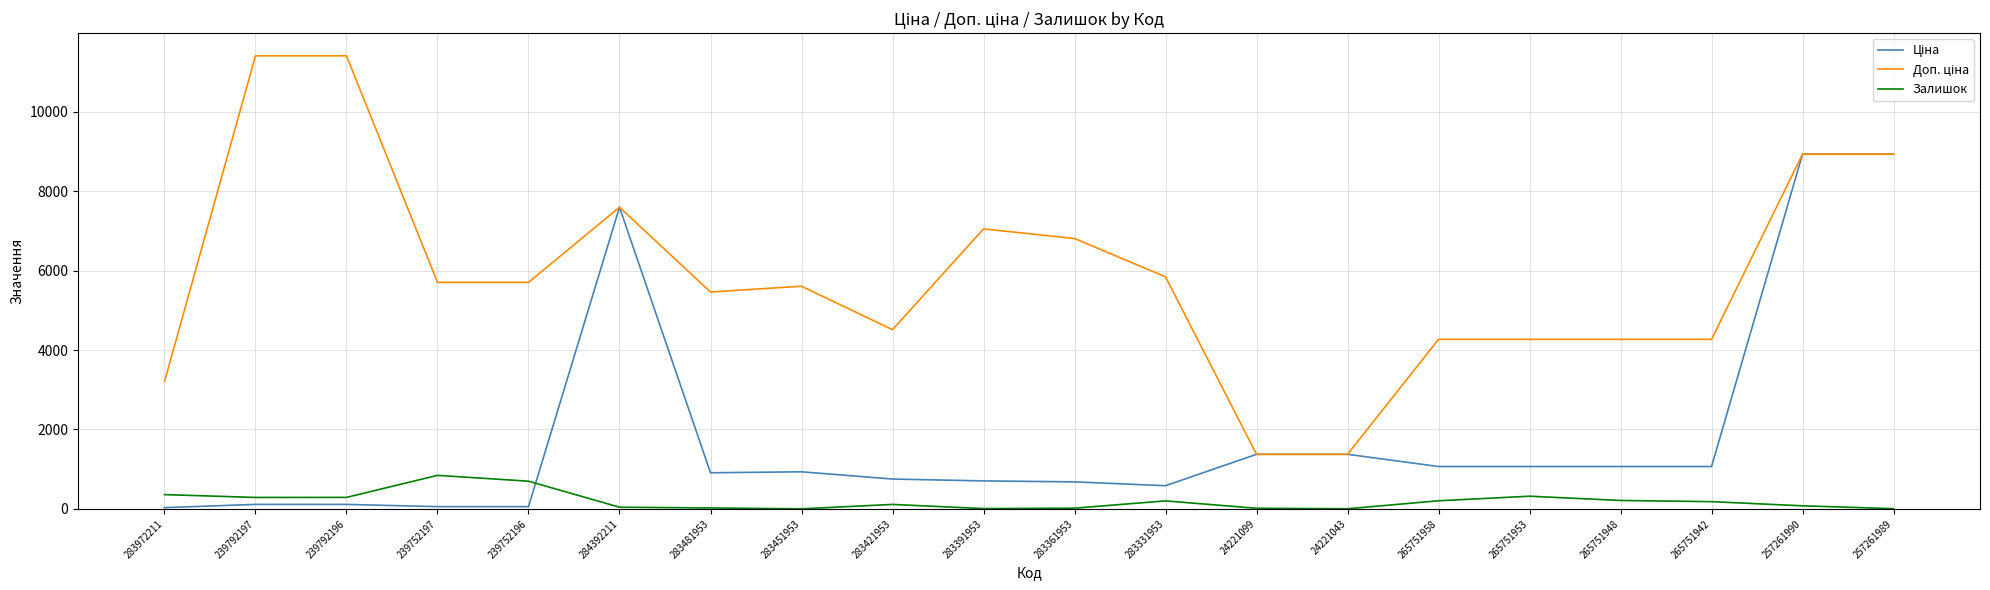

Is it true that Залишок equals 168.2 at 239752196?

False